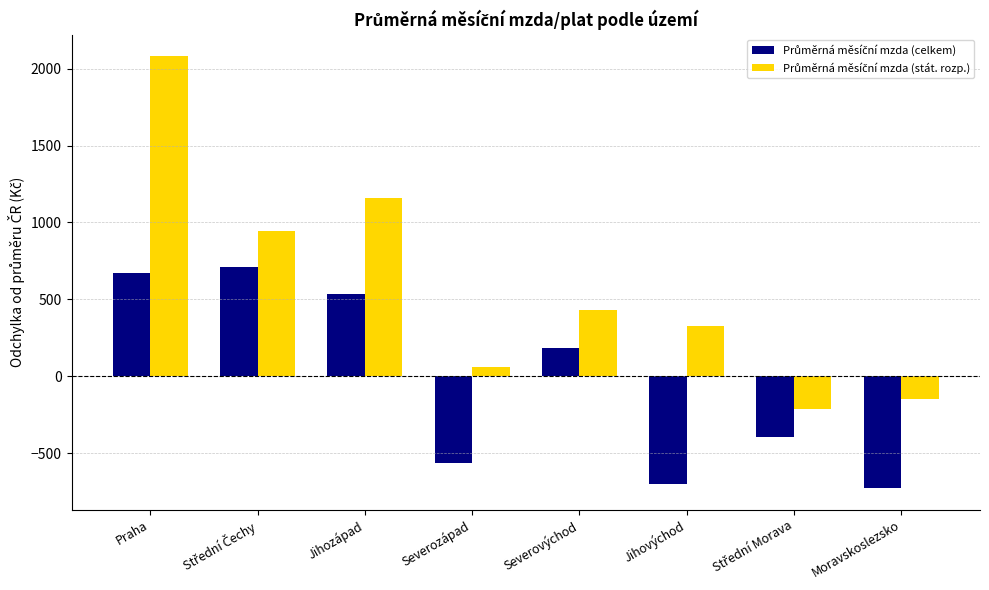

At which category is the sum across all series the highest?

Praha